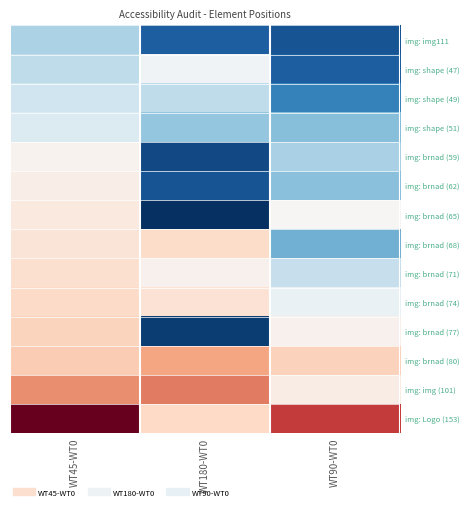

At WT180-WT0, list the series in order from smallest to largest.

img: brnad (65), img: brnad (77), img: brnad (59), img: brnad (62), img: img111, img: shape (51), img: shape (49), img: shape (47), img: brnad (71), img: brnad (74), img: brnad (68), img: Logo (153), img: brnad (80), img: img (101)